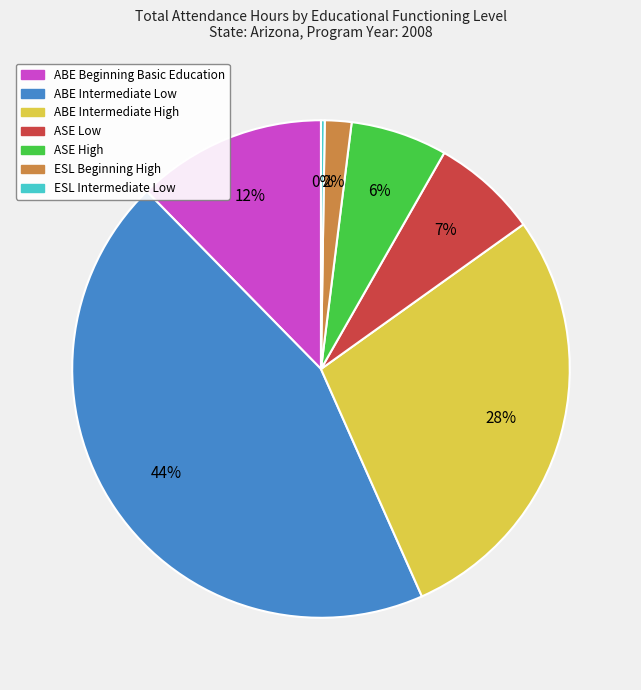

Which slice is the largest?

ABE Intermediate Low